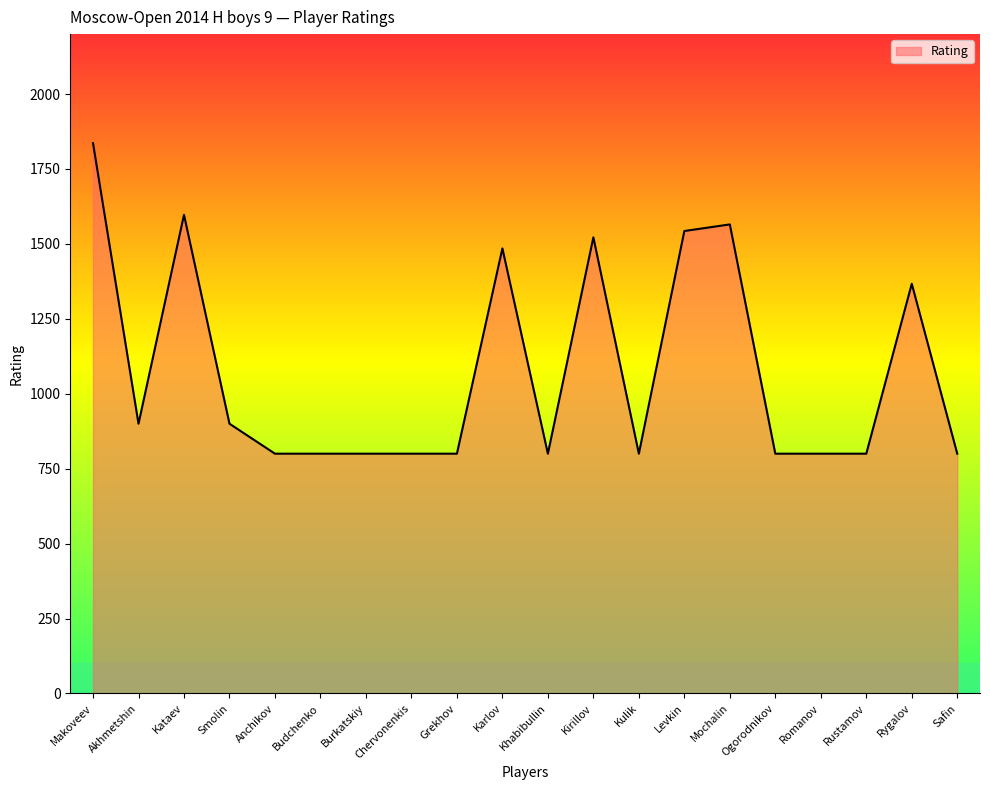

The chart shows a value of 800 at Safin. True or false?

True